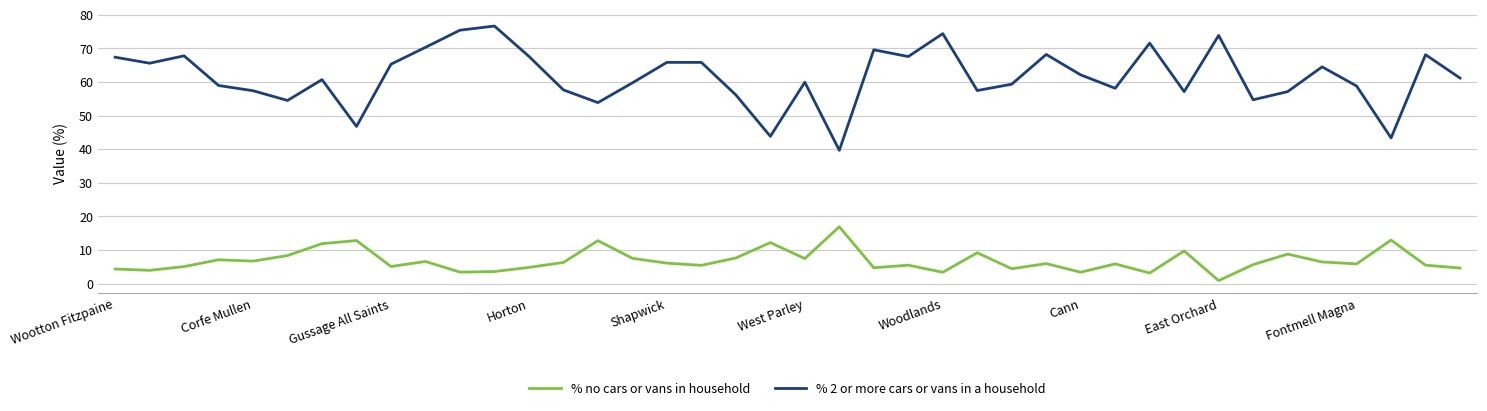

Which series has the largest total across all categories?

% 2 or more cars or vans in a household